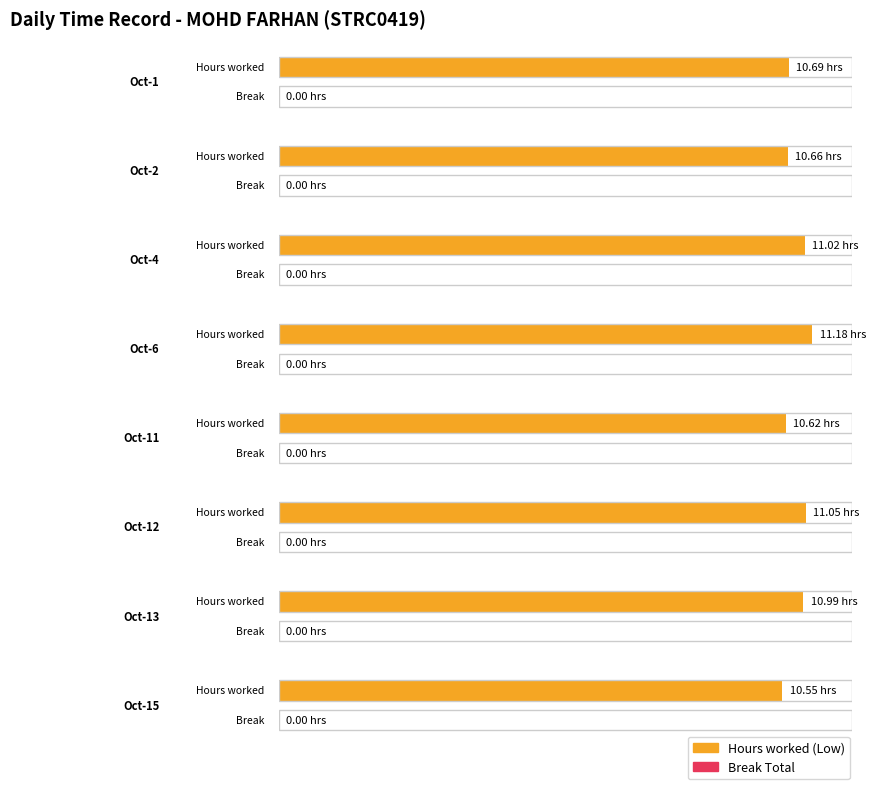

List the series in order of their overall mean, highest first.

Low, Break Total